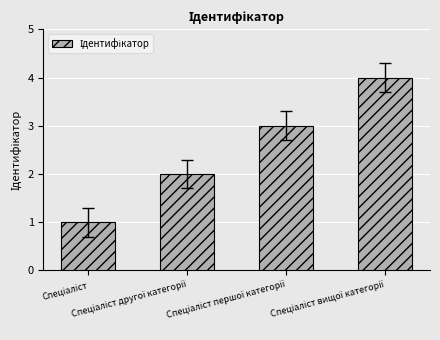

Count the number of categories in the chart.

4